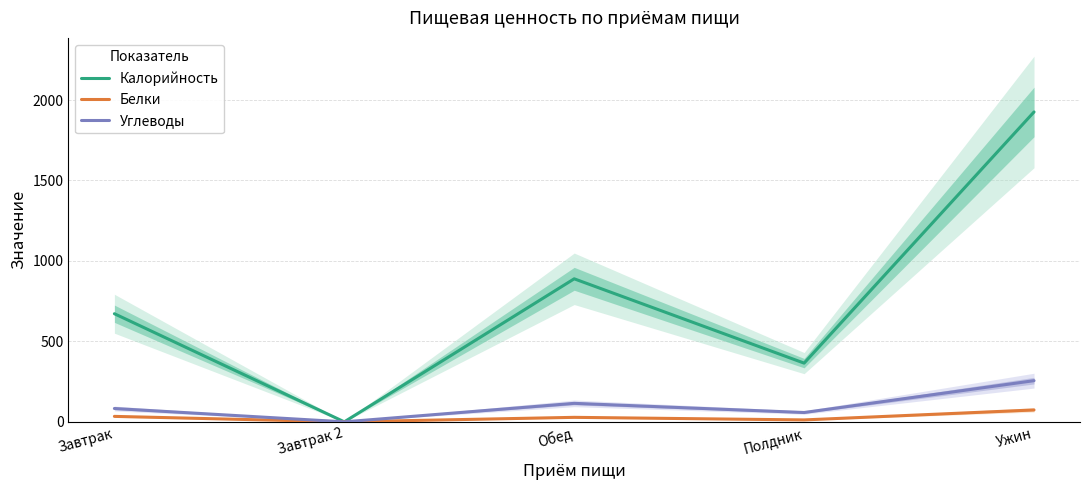

How many positive values does the Углеводы series have?

4